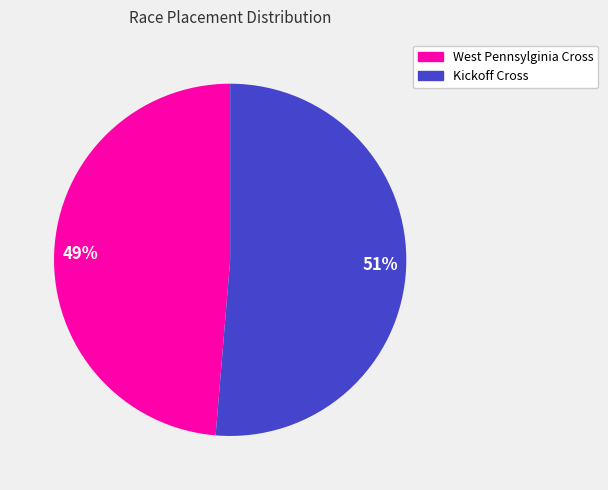

Which slice represents more than half of the pie?

51%